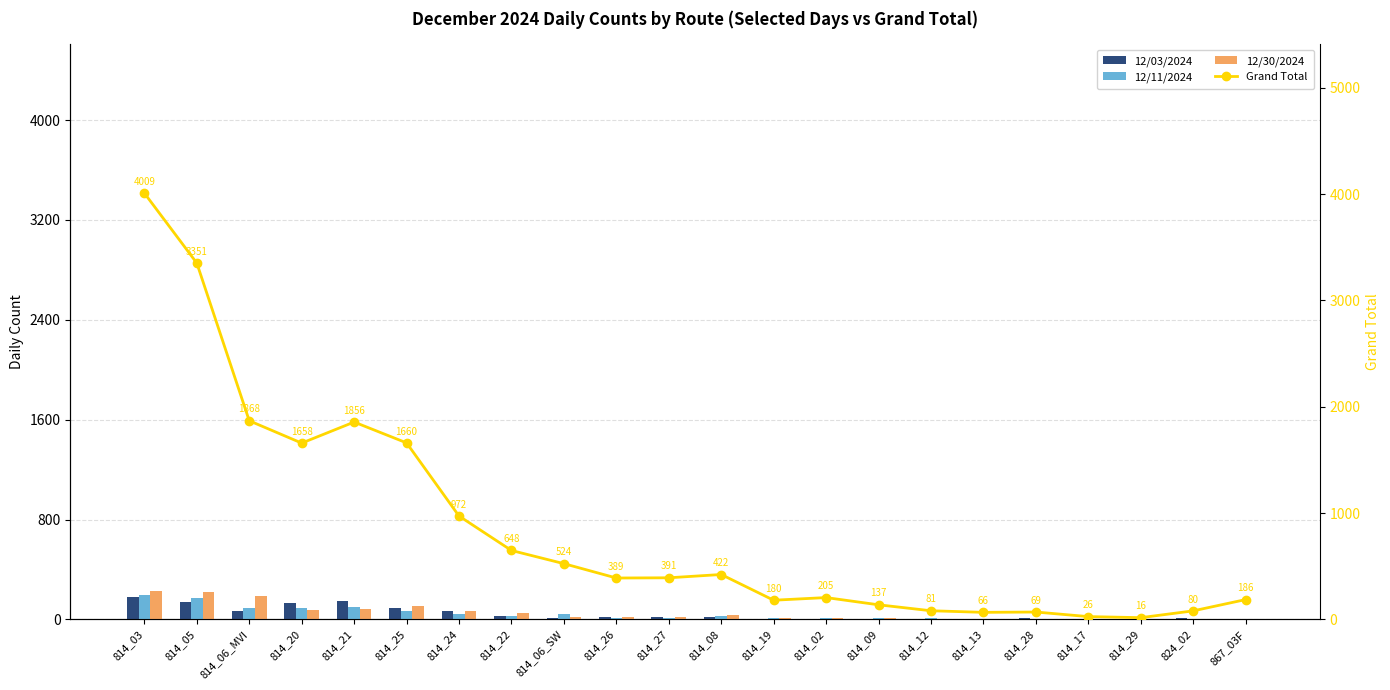

How many groups of bars are there?

22